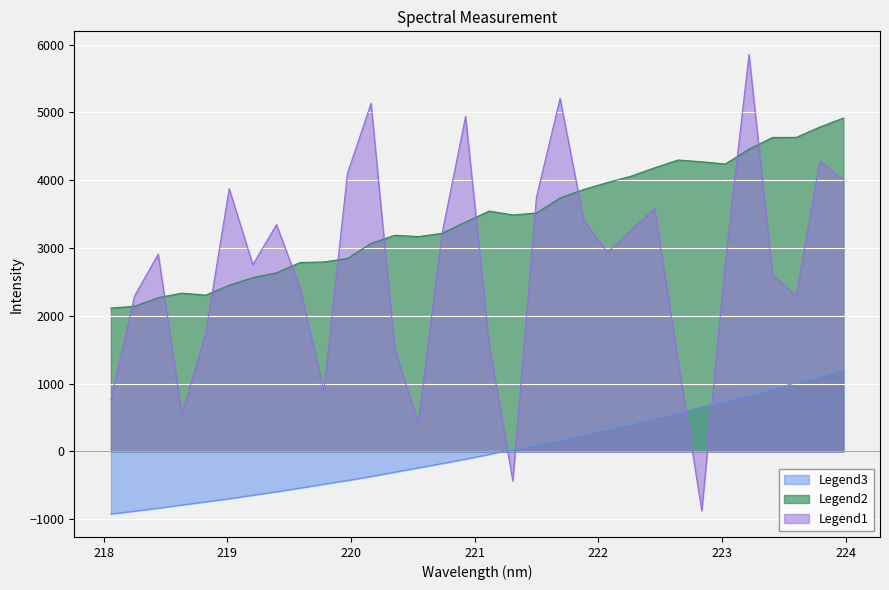

Which has a higher value, 219.3979 or 220.3533?

220.3533